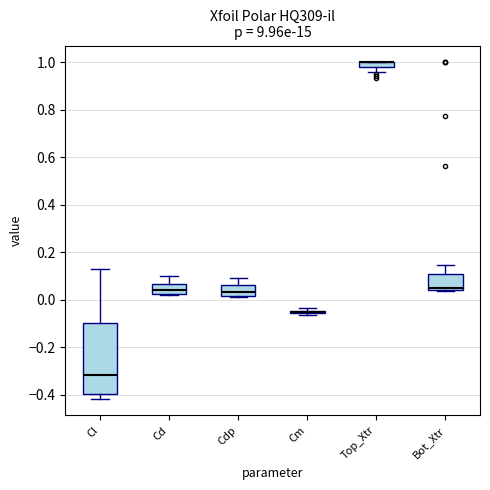

Comparing the boxes themselves (not the whiskers), which one is the tallest?

Cl